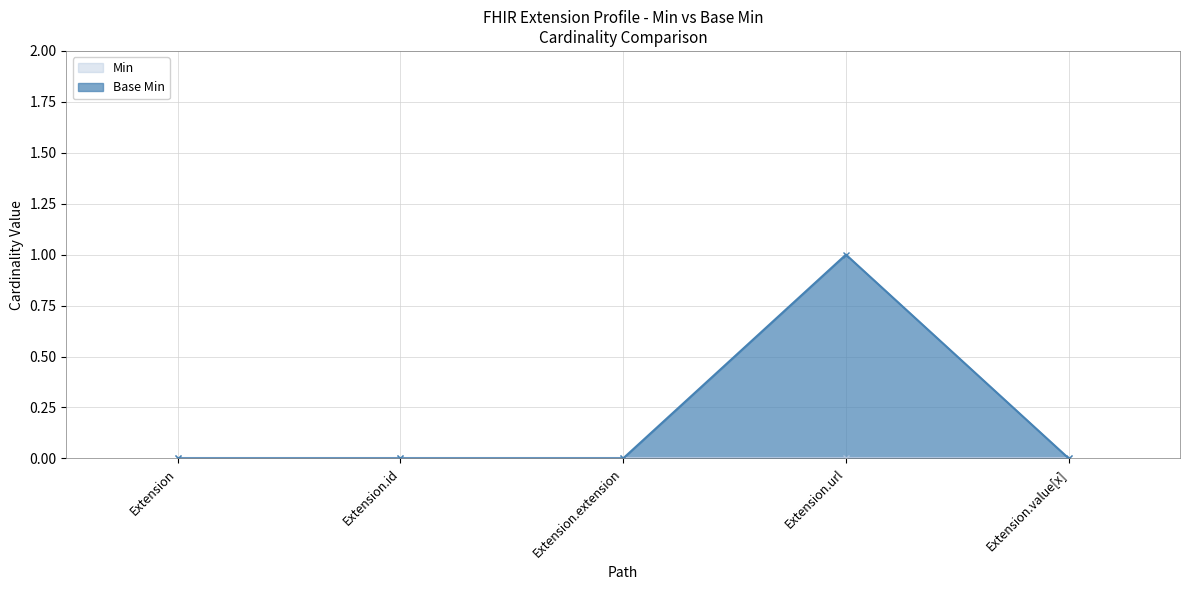

How many lines are shown in the chart?

1